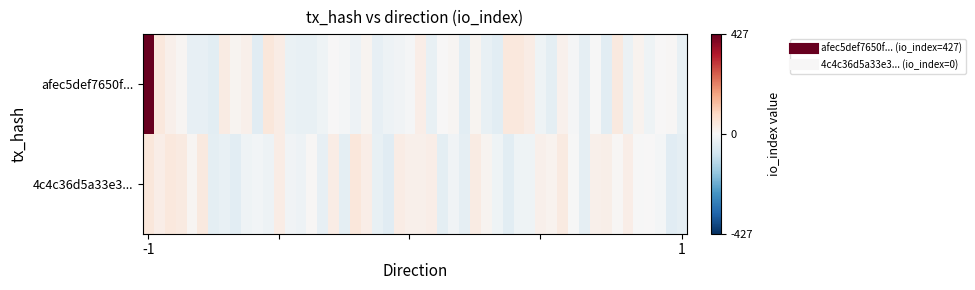

List the series in order of their peak value, highest first.

afec5def7650f60442ea8b6a8a4fd740af2ed7a, 4c4c36d5a33e35bd76789e2e9280d5ee65da9e8